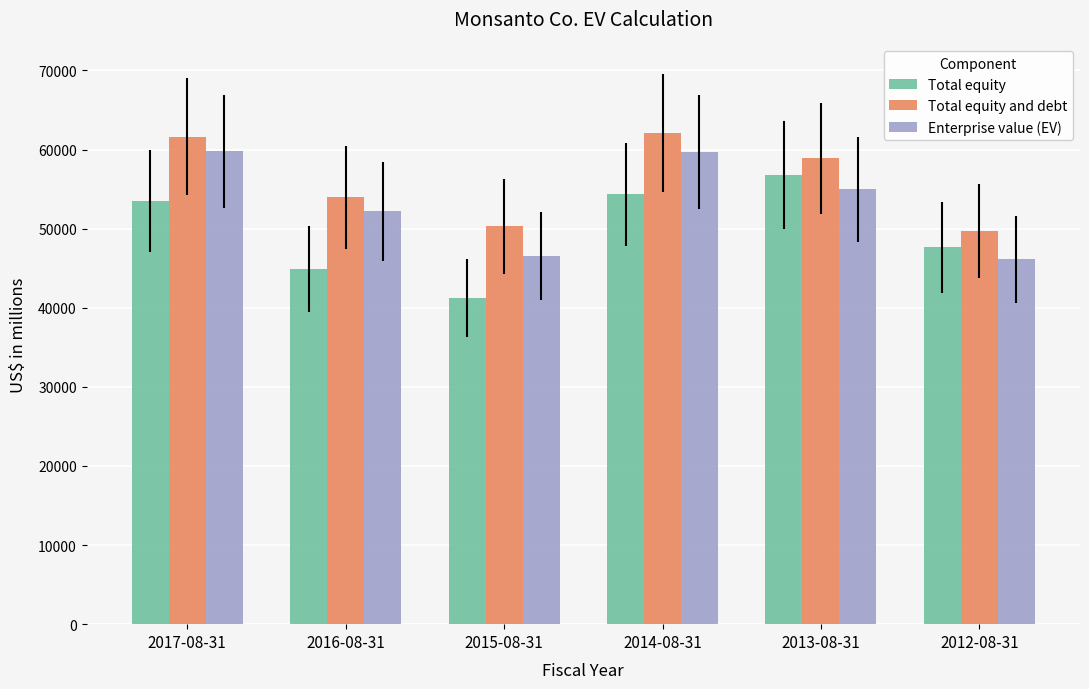

What is the sum of all Total equity and debt values?

336528